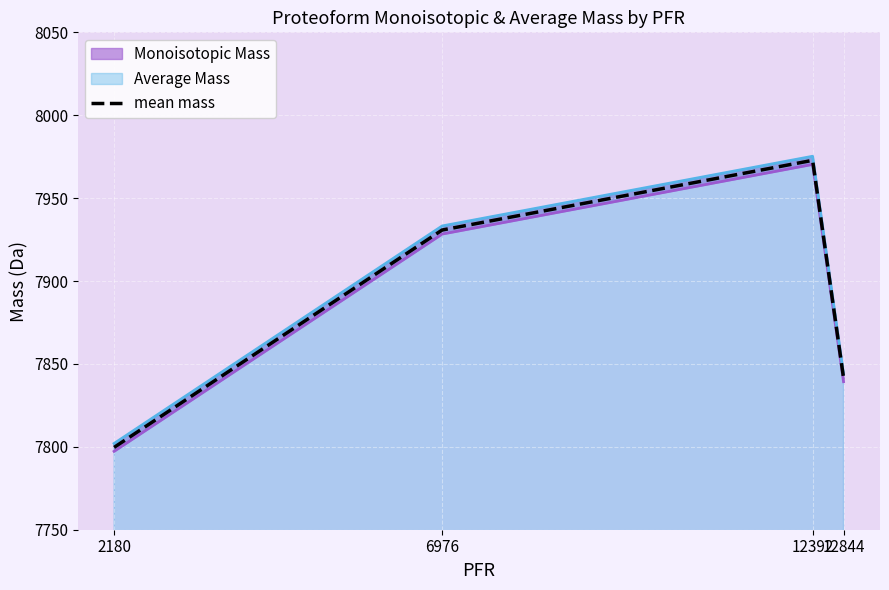

What is the minimum value shown in the chart?

7799.7